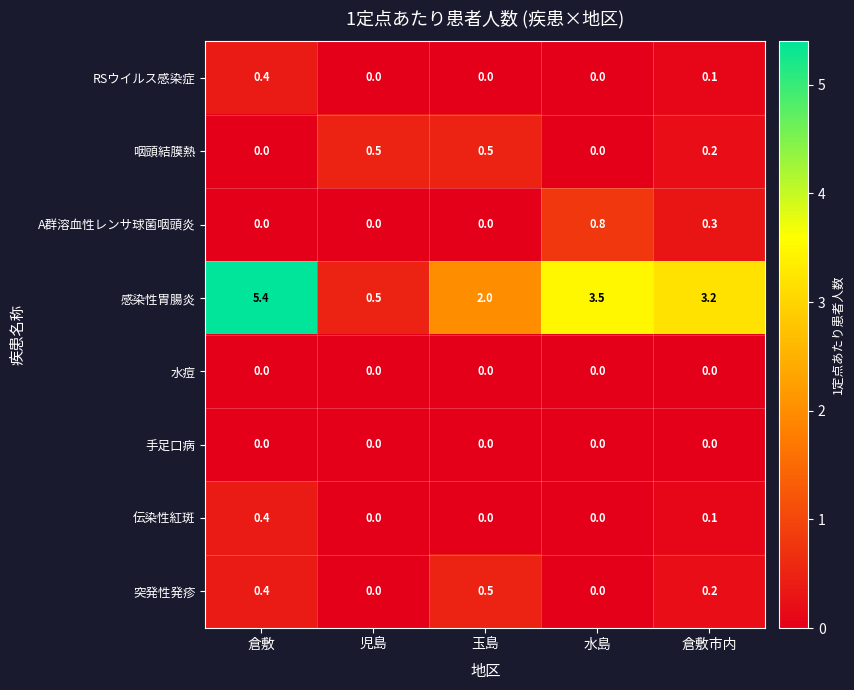

What is the maximum value shown in the chart?

5.4